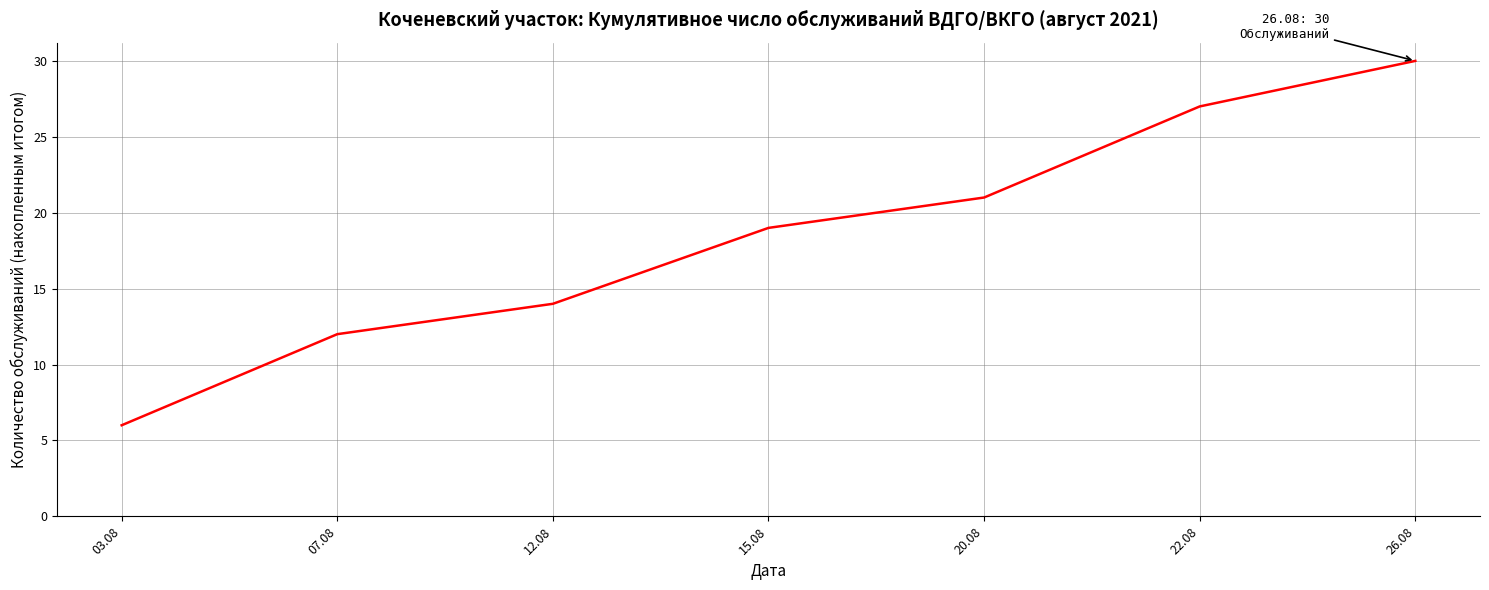

Which label corresponds to the largest value in the chart?

26.08